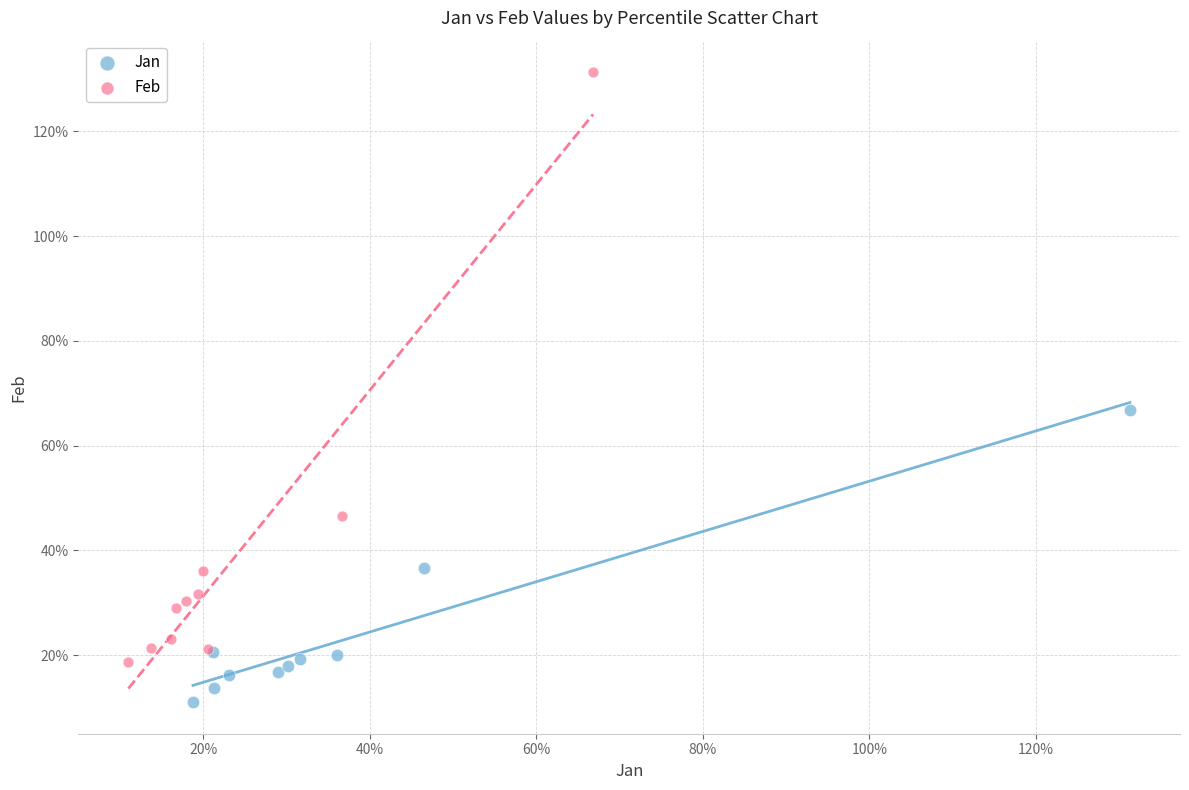

What are all the series names shown in the legend?

Jan, Feb